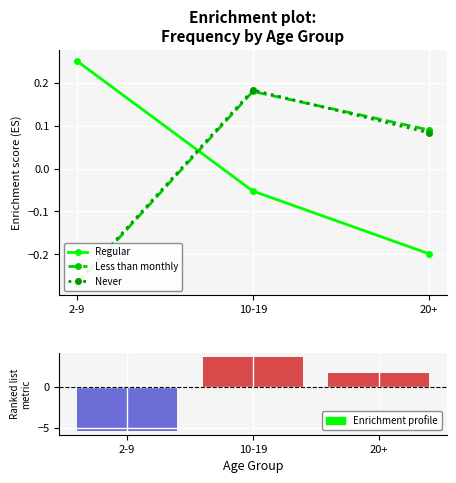

How many groups of bars are there?

3